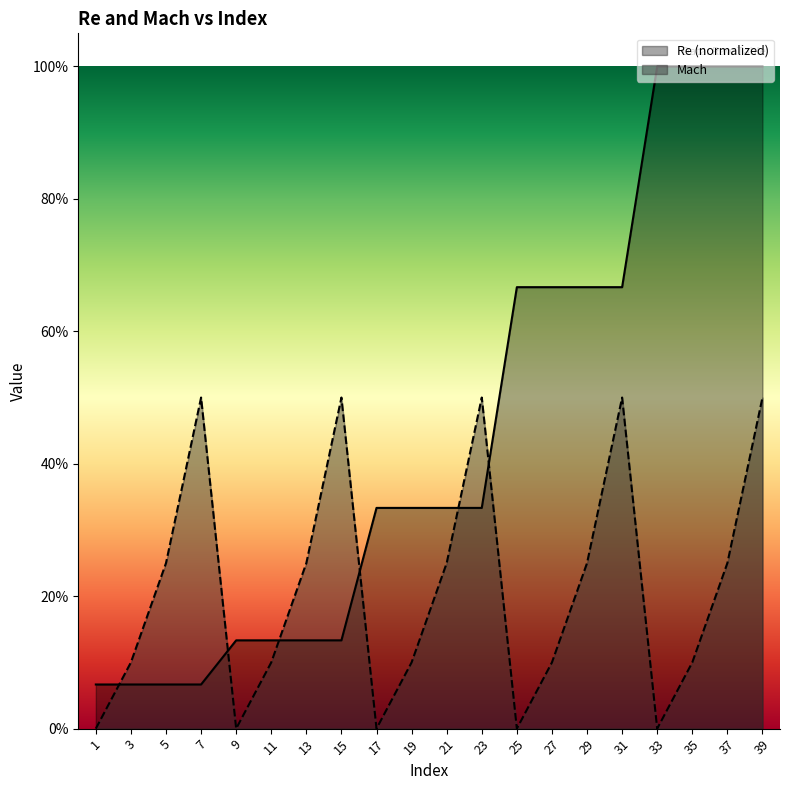

What are all the series names shown in the legend?

Re (normalized), Mach